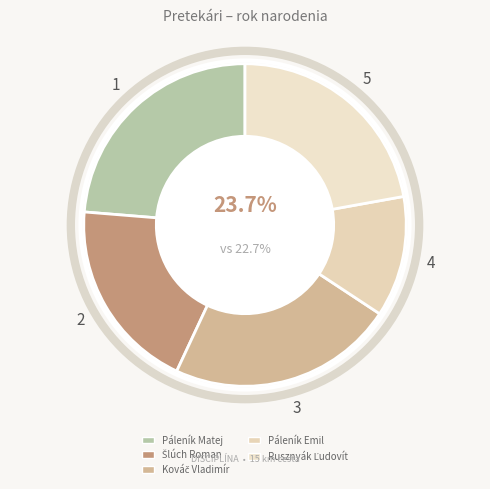

Does any single category account for the majority?

No